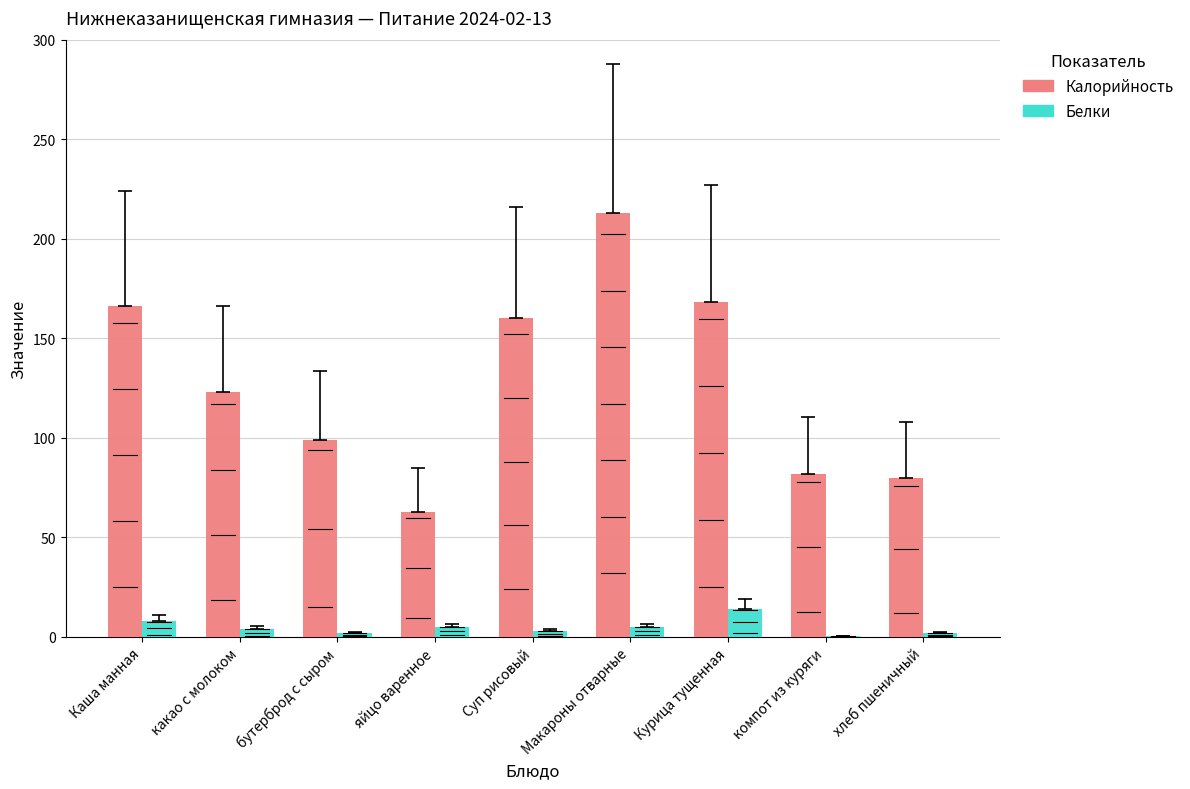

The value of Калорийность at Курица тущенная is 168.0. True or false?

True